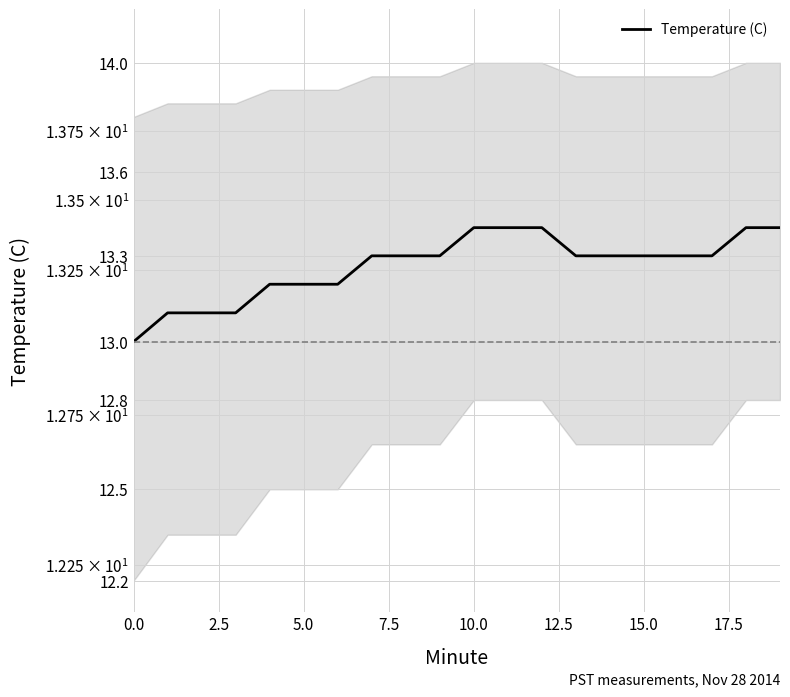

Approximately how many times larger is the value at 0.0 compared to 5.0?

1.0